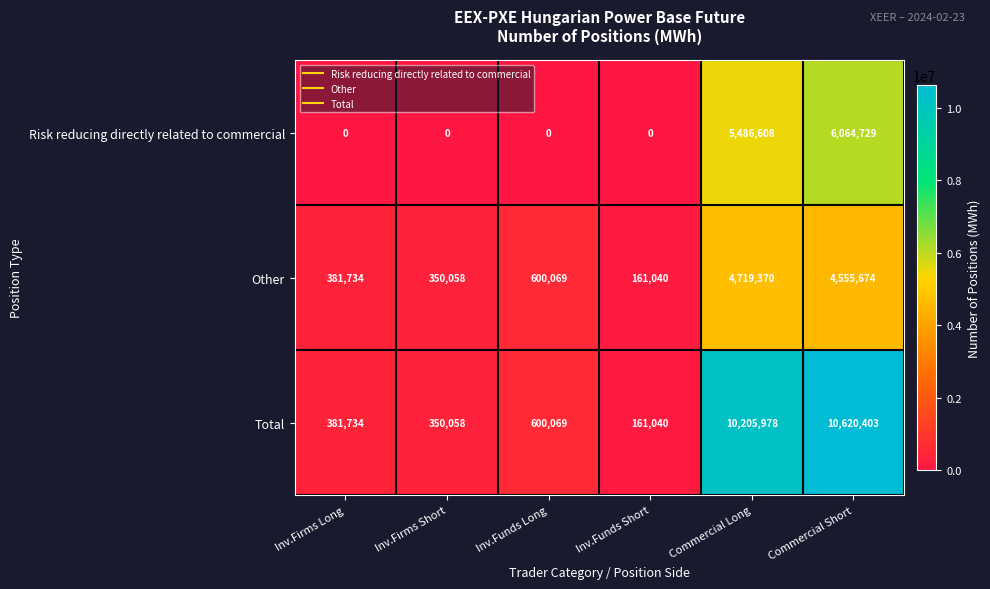

At which label does Other reach its peak?

Commercial Long